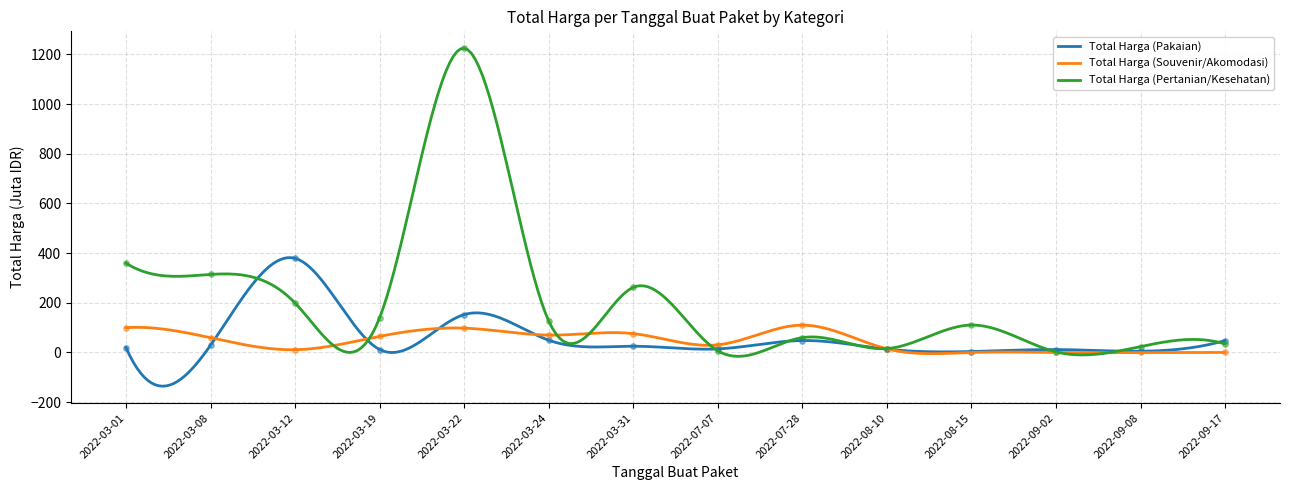

Which series has the largest total across all categories?

Total Harga (Pertanian/Kesehatan)